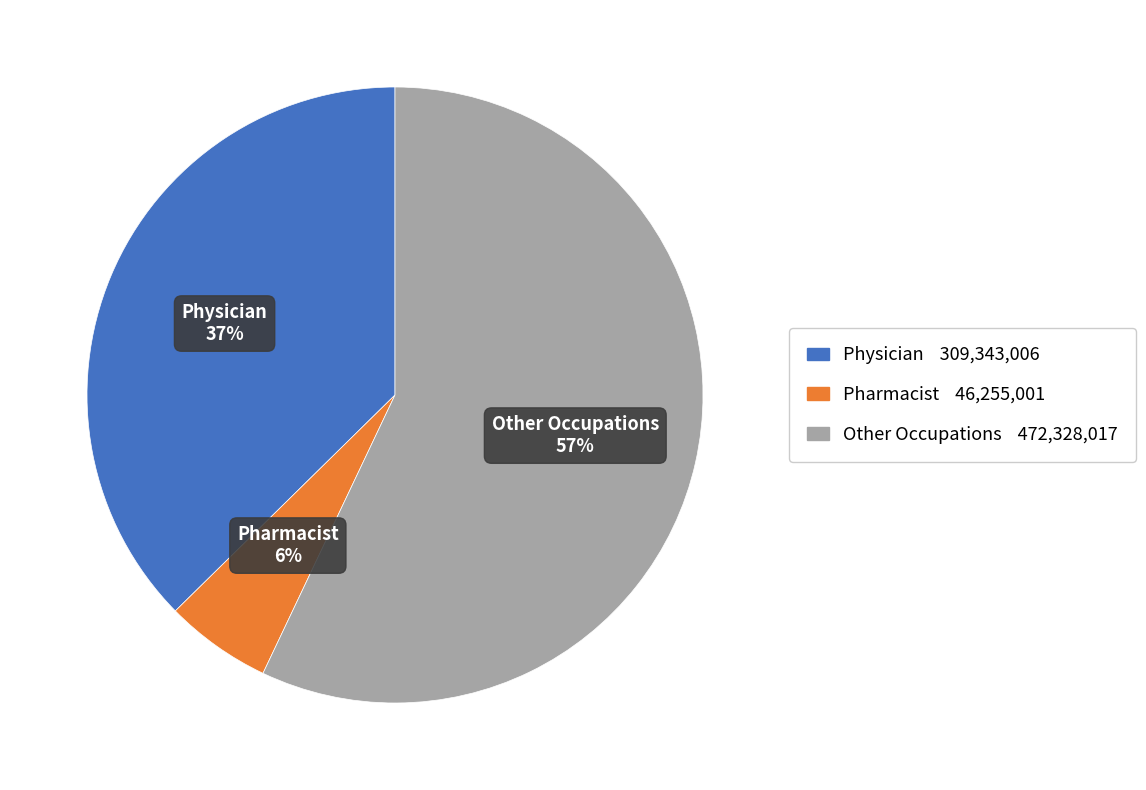

Is there any slice that represents more than half of the pie?

Yes